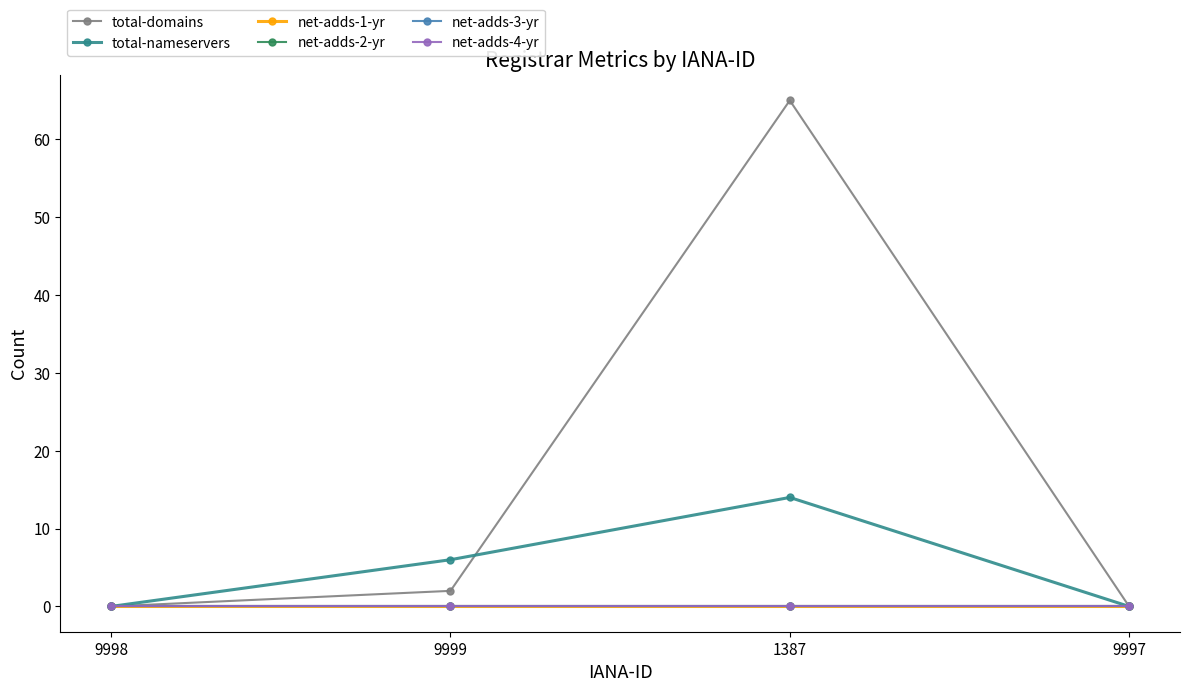

Does the chart have visible grid lines?

No